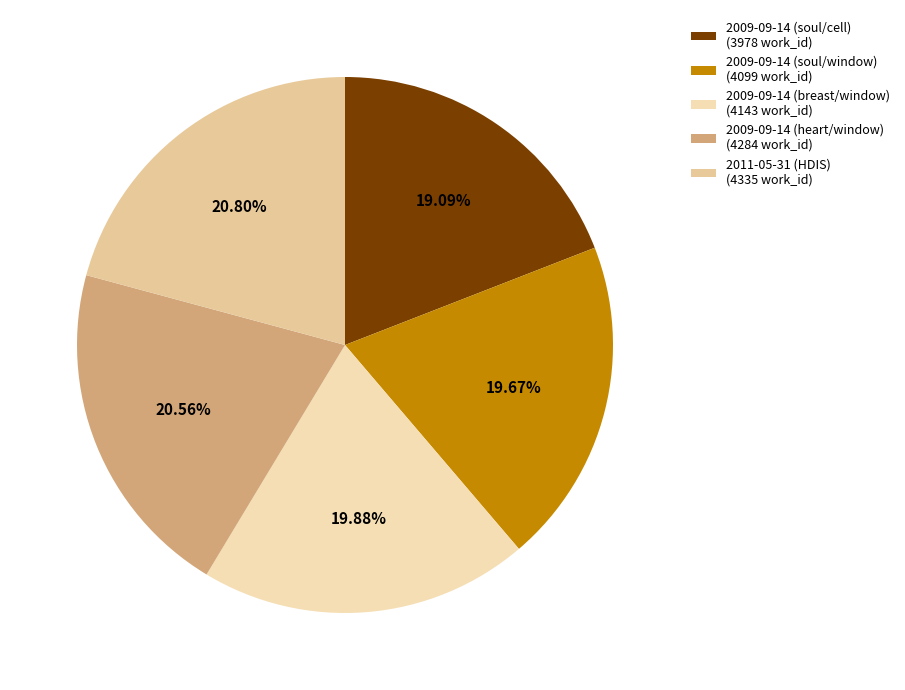

Combined, what portion of the pie is 2009-09-14 (heart/window) and 2009-09-14 (soul/window)?

40.2%